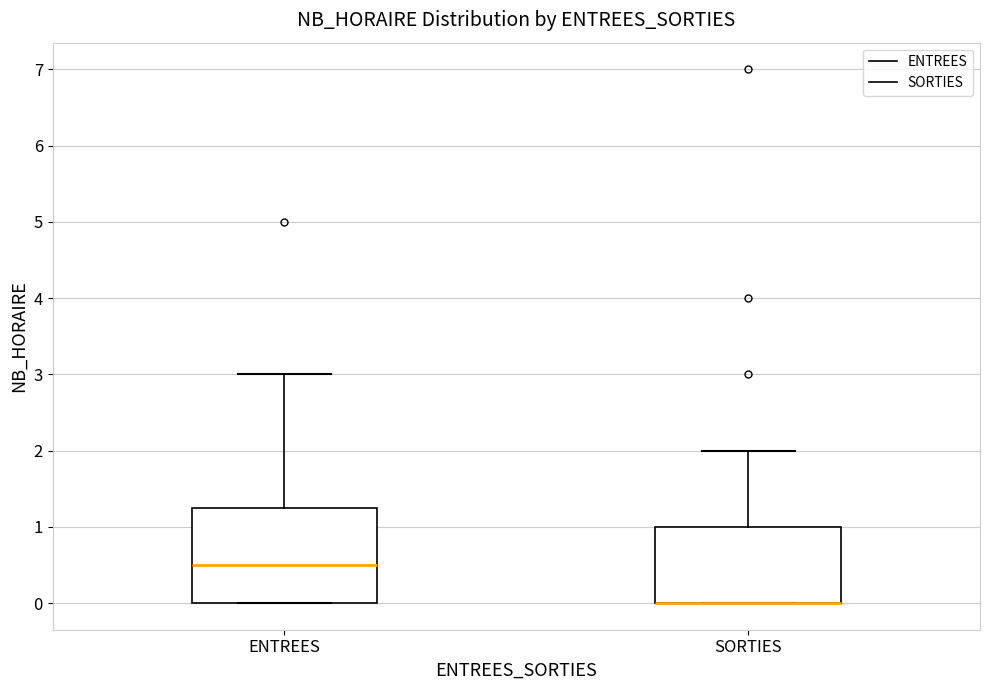

Where is the lower edge of the box for SORTIES on the y-axis? The values are not printed on the chart, so give them approximately, as read against the axis.

0.0